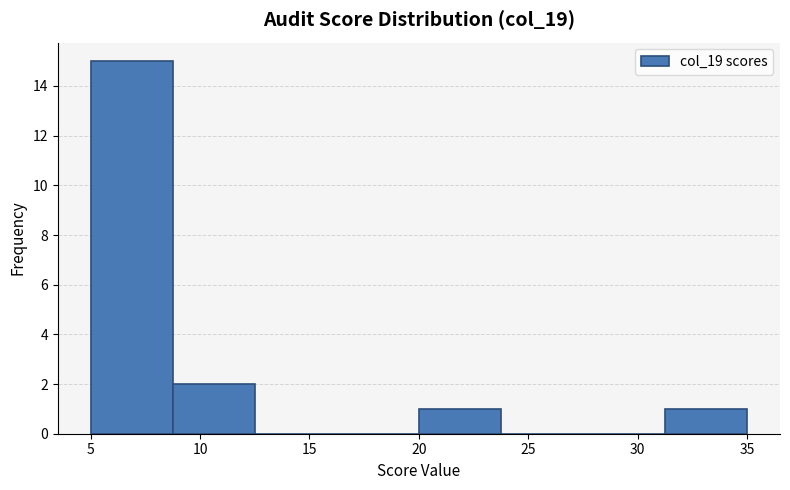

Reading left to right, list every bar in this chart as the range it spans on the x-axis followed by its height. Neither the bar edges nor the heights are printed on the chart, so give them approximately, as read against the axes.

5.00 to 8.75: 15
8.75 to 12.50: 2
12.50 to 16.25: 0
16.25 to 20.00: 0
20.00 to 23.75: 1
23.75 to 27.50: 0
27.50 to 31.25: 0
31.25 to 35.00: 1